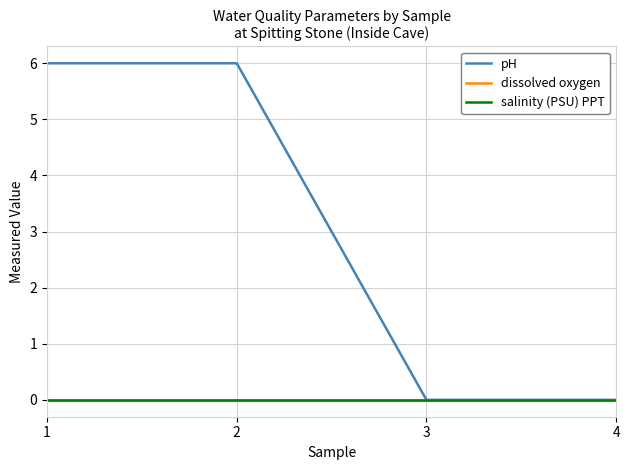

True or false: salinity (PSU) PPT and dissolved oxygen intersect in this chart.

False